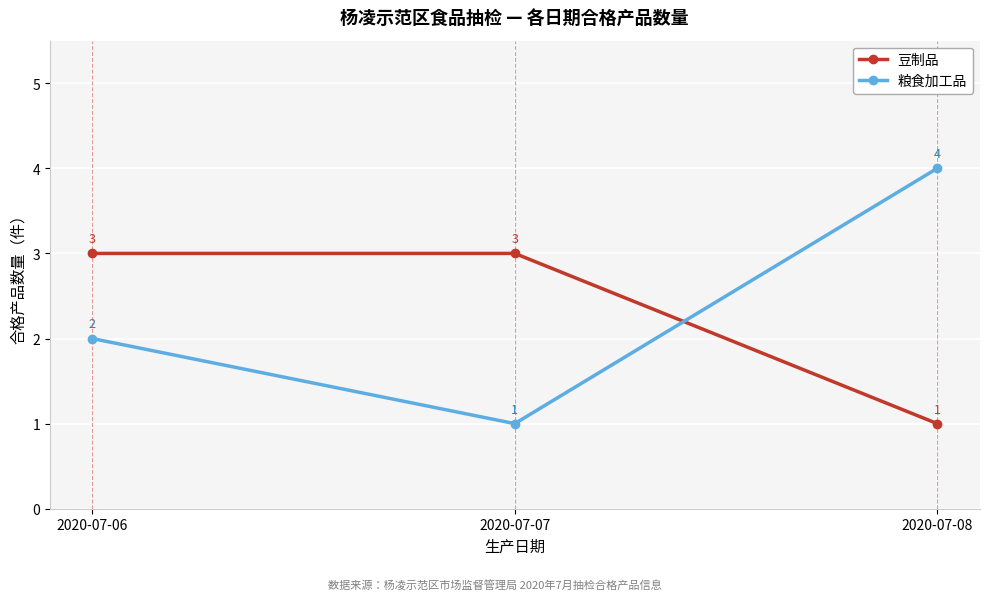

What is the difference between the 粮食加工品 values at 2020-07-08 and 2020-07-06?

2